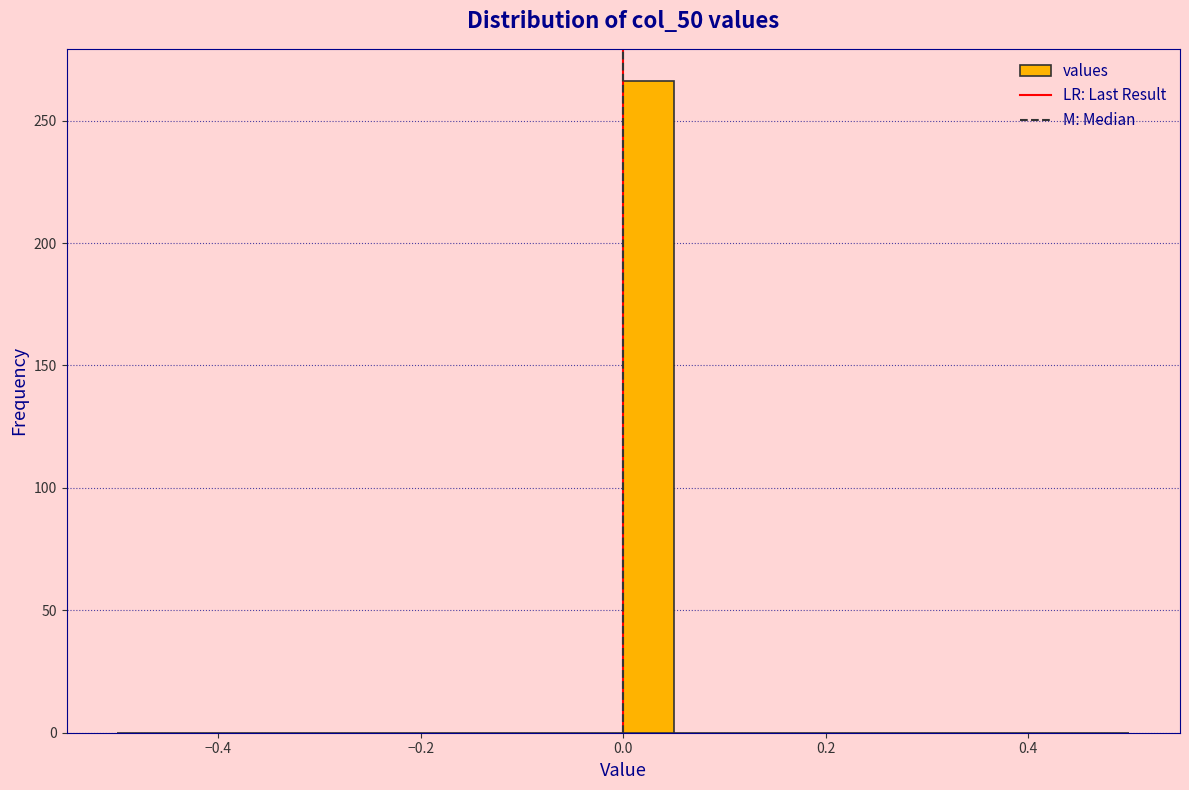

Around what value on the x-axis is the tallest bar? Give the approximate position of its centre, as read against the axis.

0.02